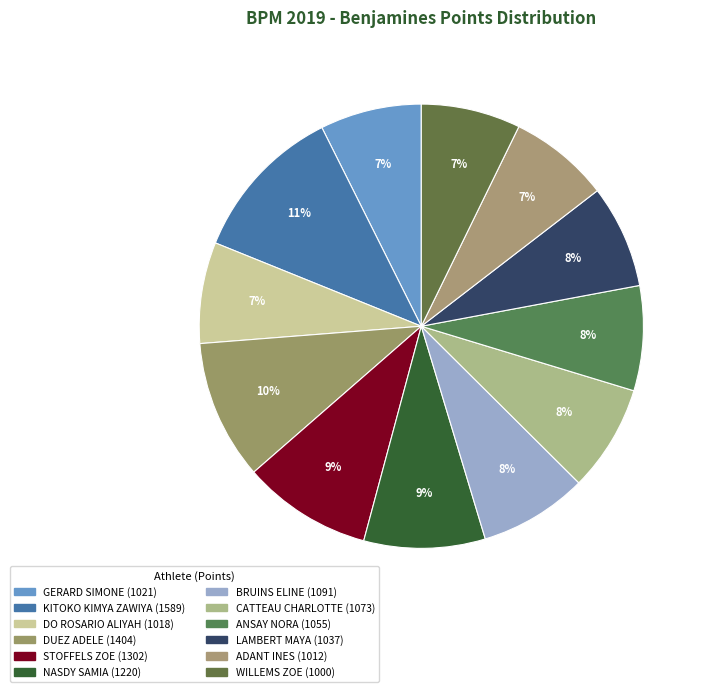

Is it true that GERARD SIMONE is 7% of the pie?

True